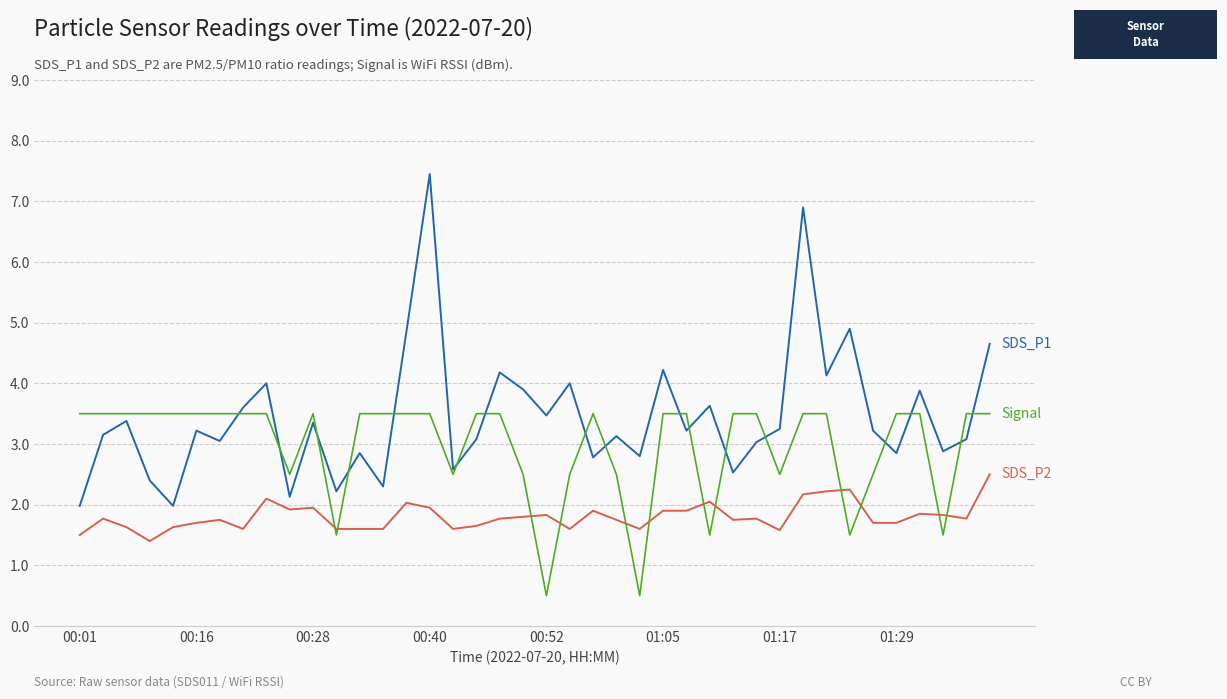

What is the greatest value displayed?

7.5